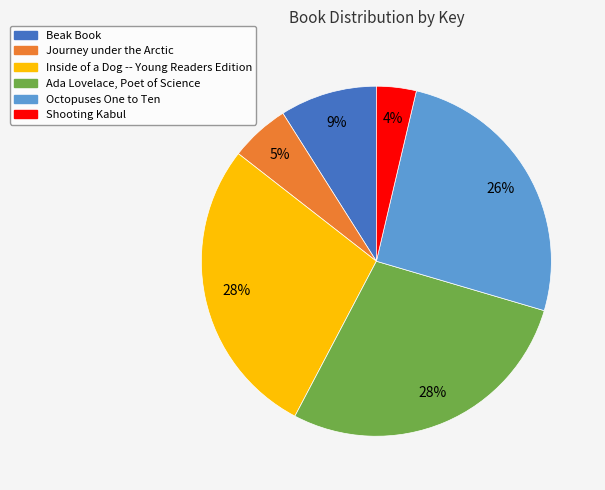

Count the number of slices in the pie.

6